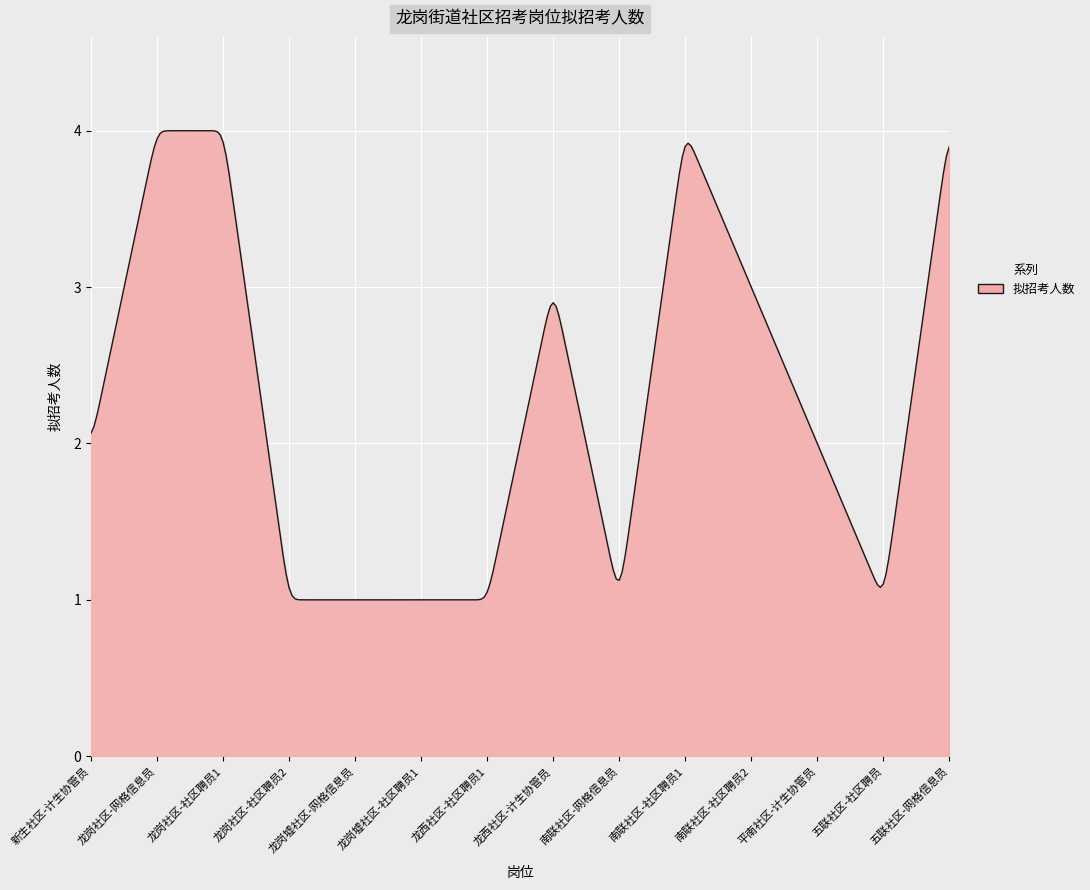

What is the greatest value displayed?

4.0